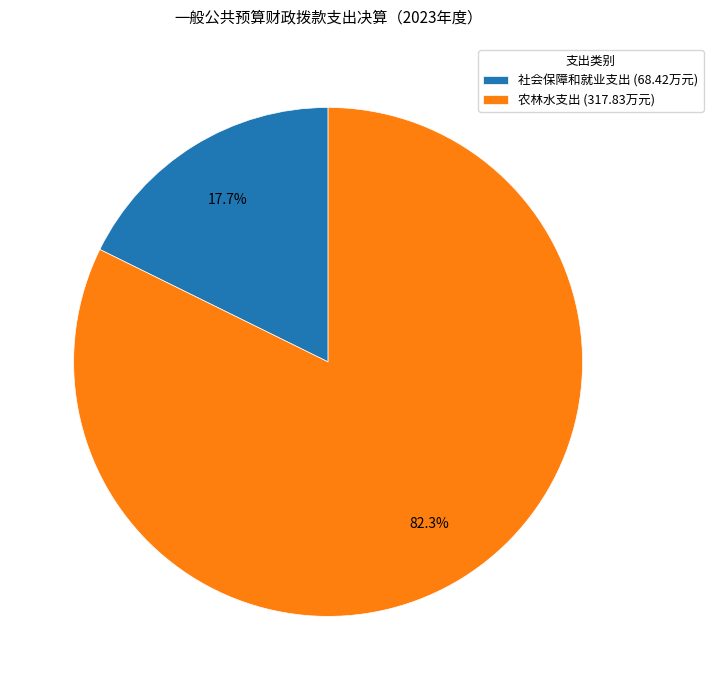

To the nearest percent, what is the difference between the largest and smallest slice percentages?

65%